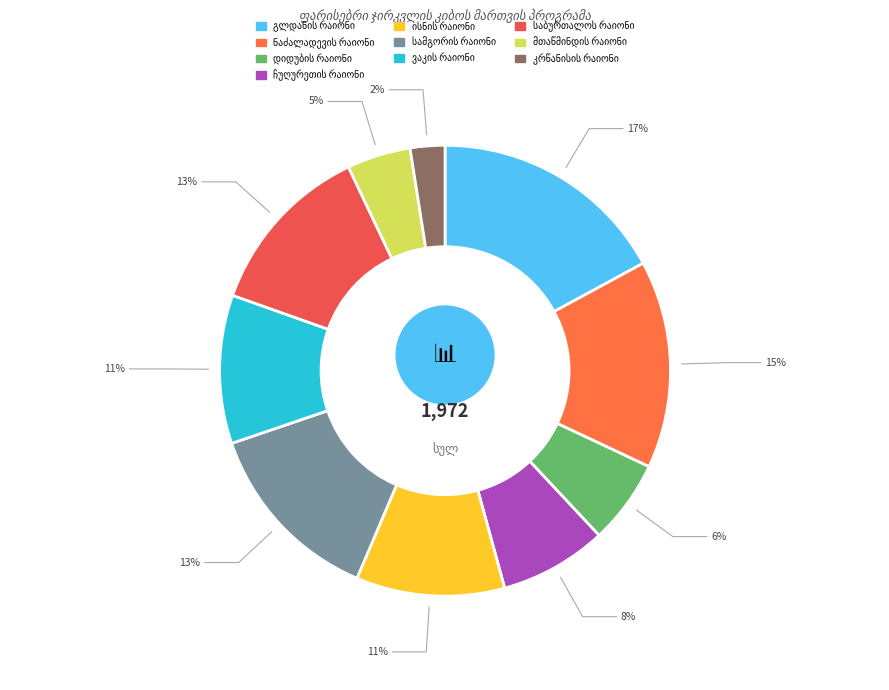

Which slice is the smallest?

კრწანისის რაიონი